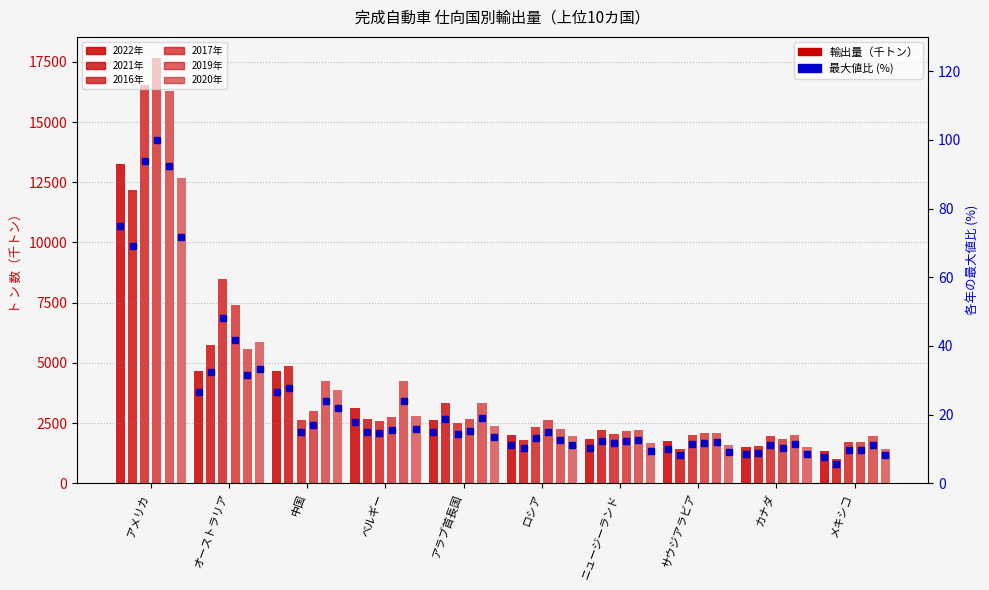

Where does the 2022年 series first go above 2638?

アメリカ